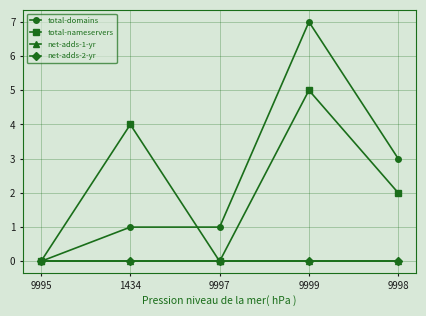

Between 9997 and 9998, which is larger?

9998